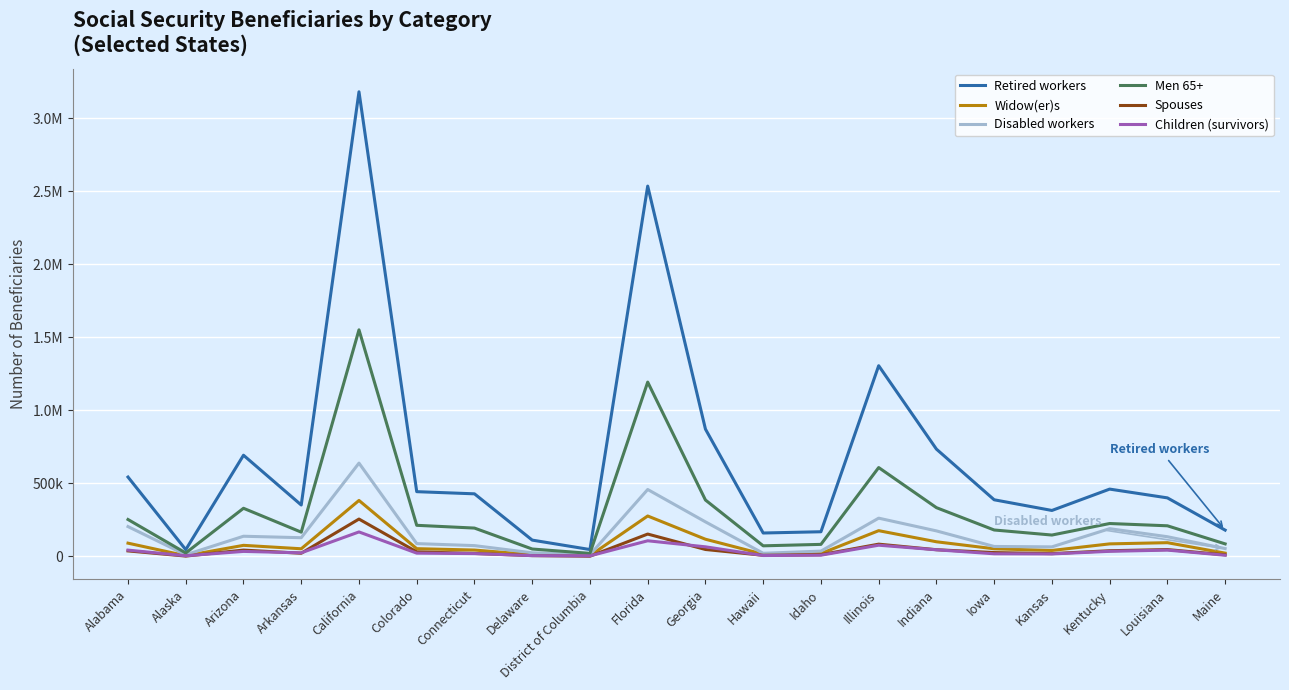

The value of Disabled workers at Louisiana is 43428. True or false?

False